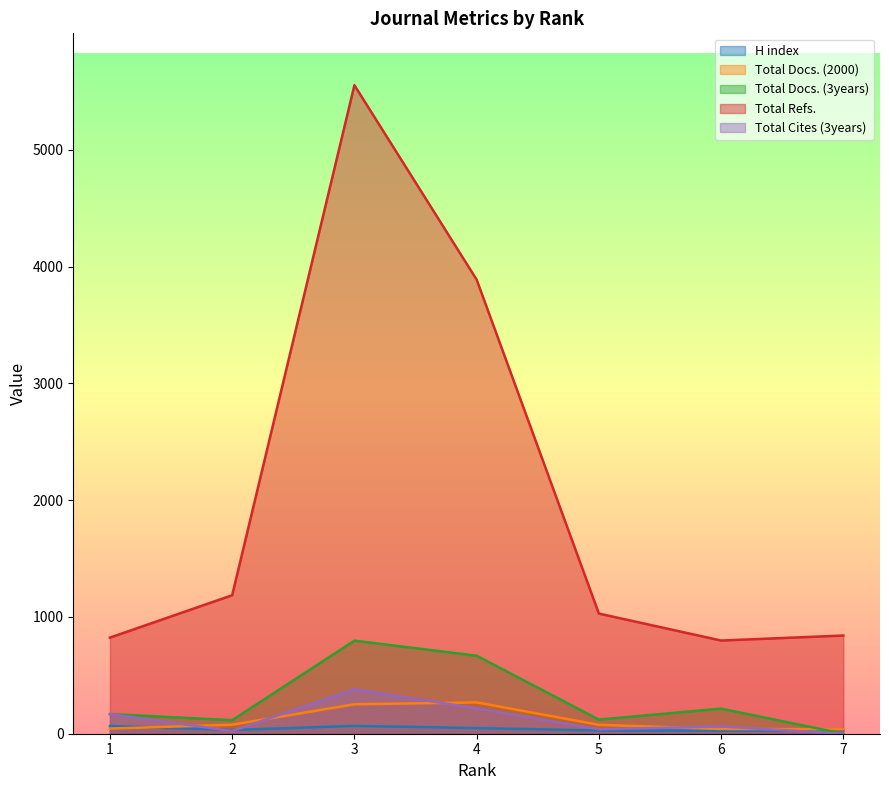

Reading left to right, extract all data points from this chart.

H index: 66	32	67	48	28	26	30
Total Docs. (2000): 44	77	252	268	76	41	38
Total Docs. (3years): 168	116	797	668	121	215	0
Total Refs.: 823	1186	5554	3889	1029	798	841
Total Cites (3years): 168	23	382	217	38	62	0